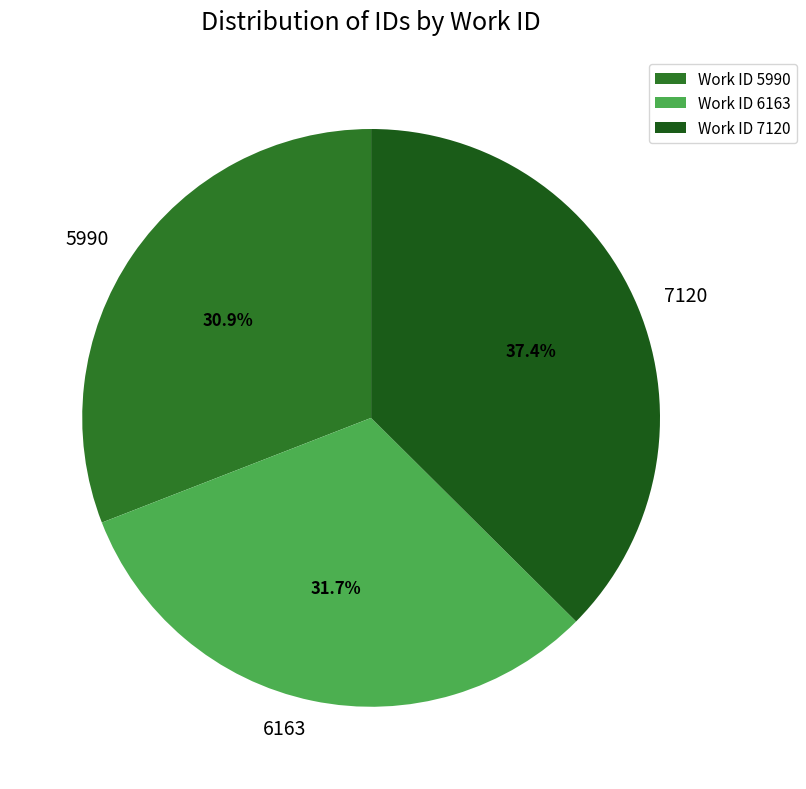

What portion of the pie excludes 7120?

62.6%